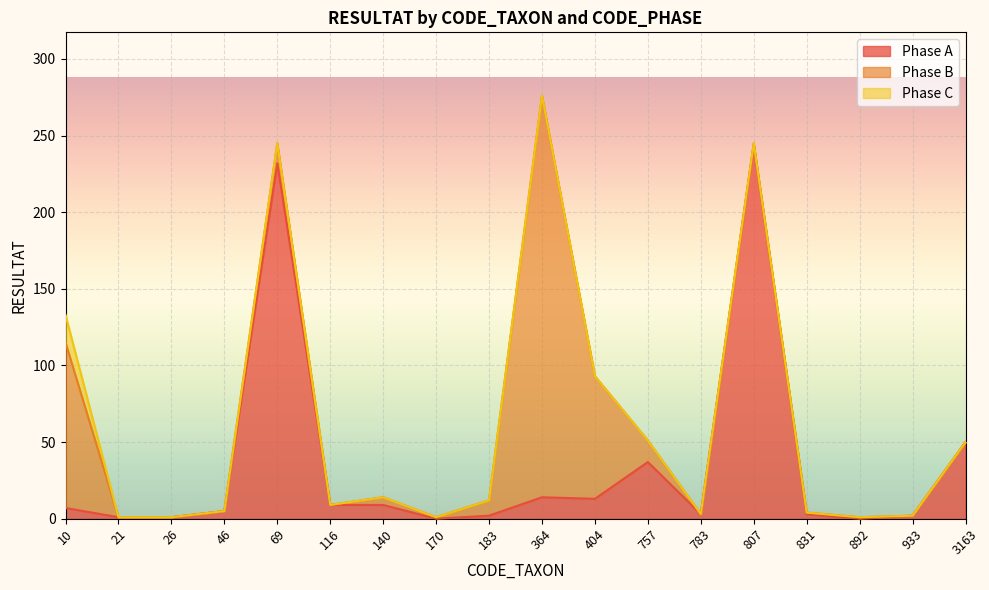

Which category has the highest value in the Phase A series?

807